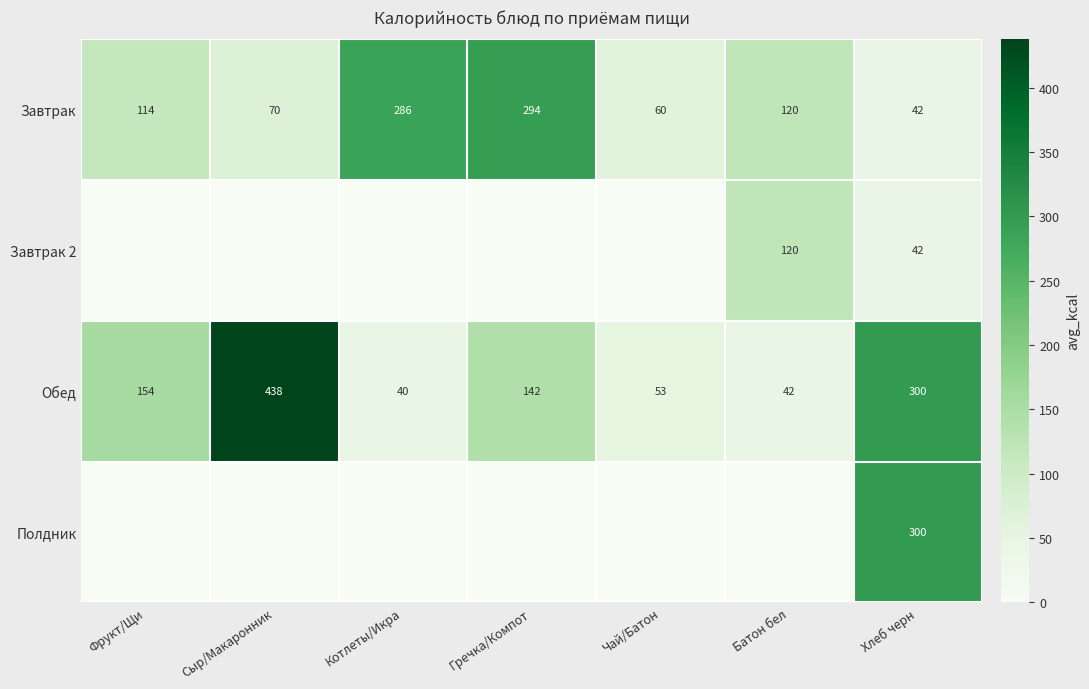

What is the total value across all series at Хлеб черн?

684